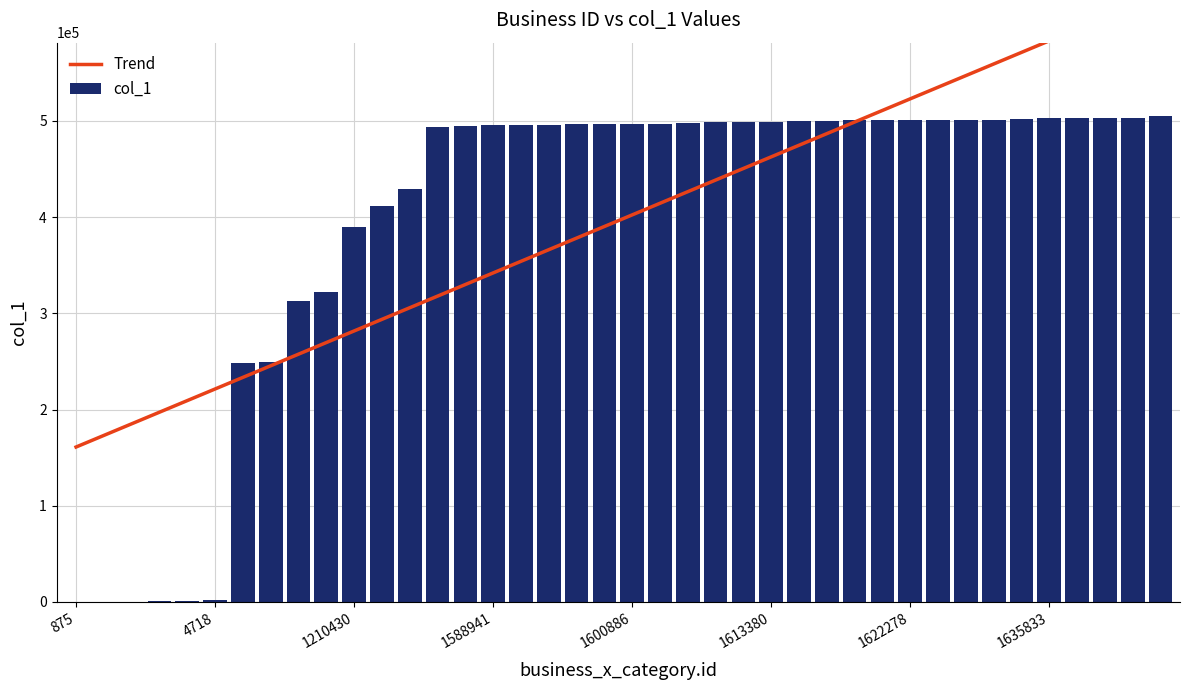

What is the approximate value at 1287936, to the nearest 100?

411800